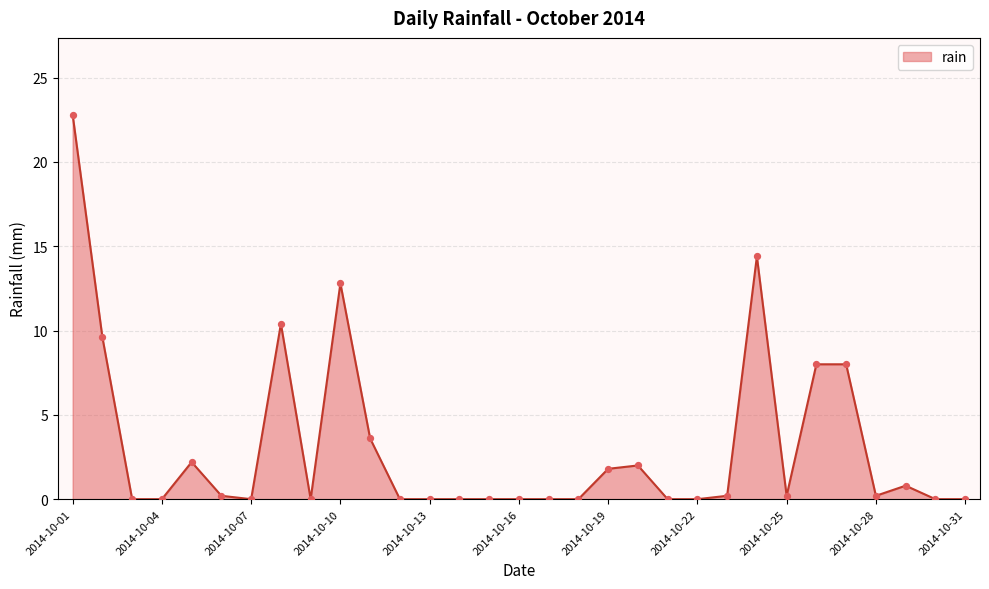

What is the difference between the maximum and minimum values?

22.8